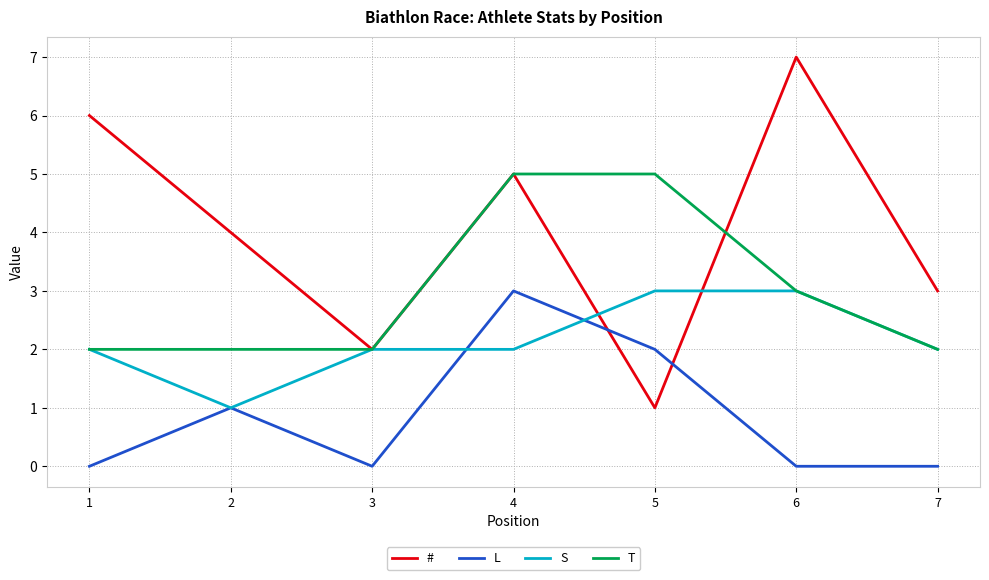

At which label is T closest to 3?

6